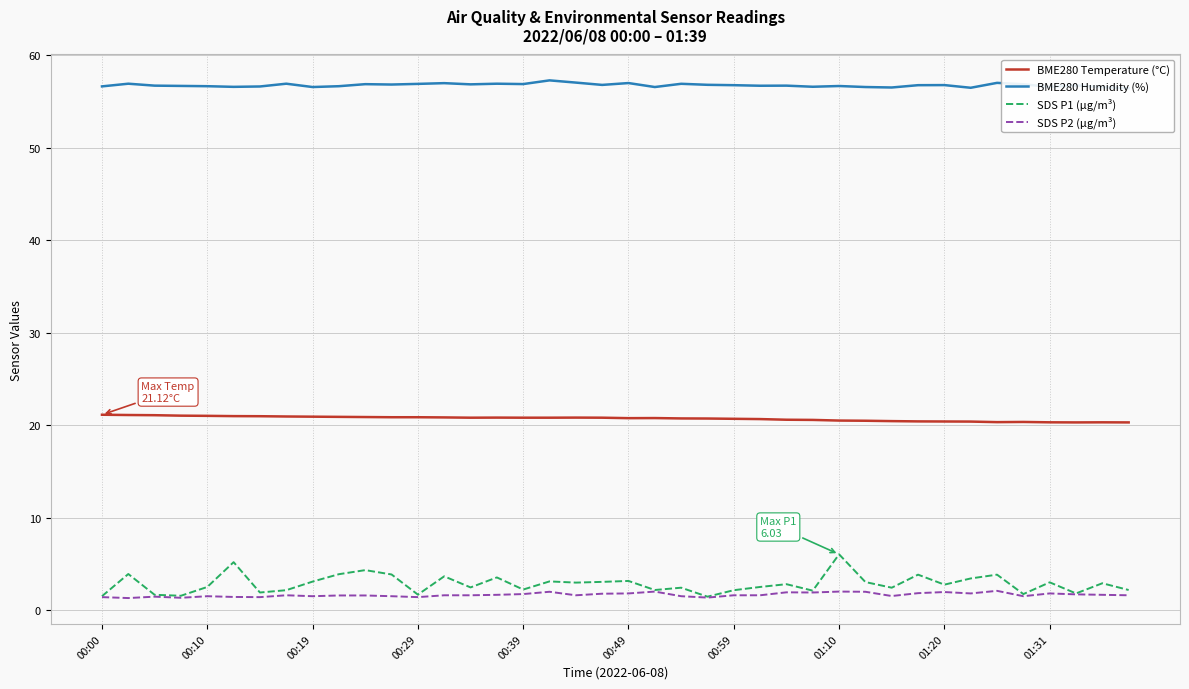

Reading left to right, extract all data points from this chart.

BME280 Temperature (°C): 21.1	21.1	21.1	21.0	21.0	21.0	21.0	20.9	20.9	20.9	20.9	20.9	20.9	20.8	20.8	20.8	20.8	20.8	20.8	20.8	20.8	20.8	20.7	20.7	20.7	20.6	20.6	20.6	20.5	20.5	20.4	20.4	20.4	20.4	20.3	20.3	20.3	20.3	20.3	20.3
BME280 Humidity (%): 56.6	56.9	56.7	56.7	56.6	56.6	56.6	56.9	56.5	56.6	56.9	56.8	56.9	57.0	56.8	56.9	56.9	57.3	57.0	56.8	57.0	56.5	56.9	56.8	56.8	56.7	56.7	56.6	56.7	56.5	56.5	56.8	56.8	56.5	57.0	56.9	56.6	56.7	56.5	56.4
SDS P1 (µg/m³): 1.5	3.9	1.6	1.6	2.5	5.2	1.9	2.1	3.1	3.9	4.3	3.9	1.7	3.6	2.5	3.5	2.2	3.1	3.0	3.0	3.1	2.2	2.4	1.4	2.1	2.5	2.8	2.1	6.0	3.0	2.4	3.8	2.8	3.4	3.8	1.7	3.0	1.8	2.9	2.2
SDS P2 (µg/m³): 1.4	1.3	1.4	1.3	1.5	1.4	1.4	1.6	1.5	1.6	1.6	1.5	1.4	1.6	1.6	1.6	1.7	2.0	1.6	1.8	1.8	2.0	1.5	1.4	1.6	1.6	1.9	1.9	2.0	2.0	1.5	1.8	1.9	1.8	2.1	1.5	1.8	1.7	1.6	1.6